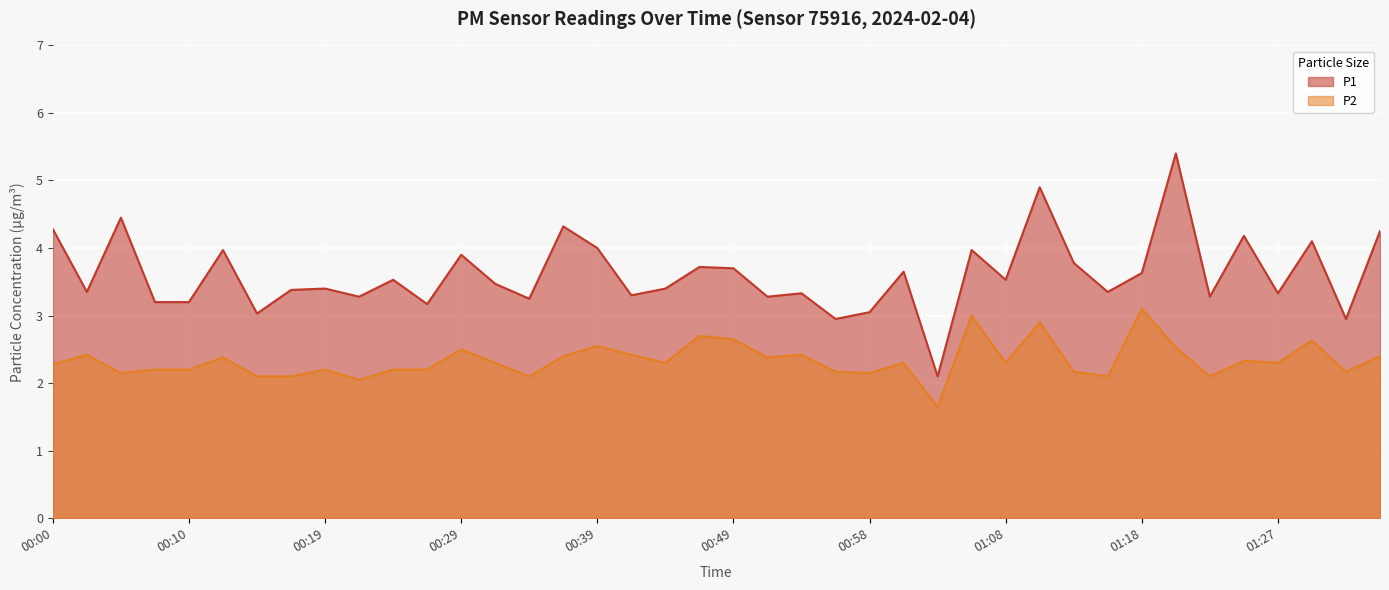

What is the label of the 3rd point from the left?

00:05